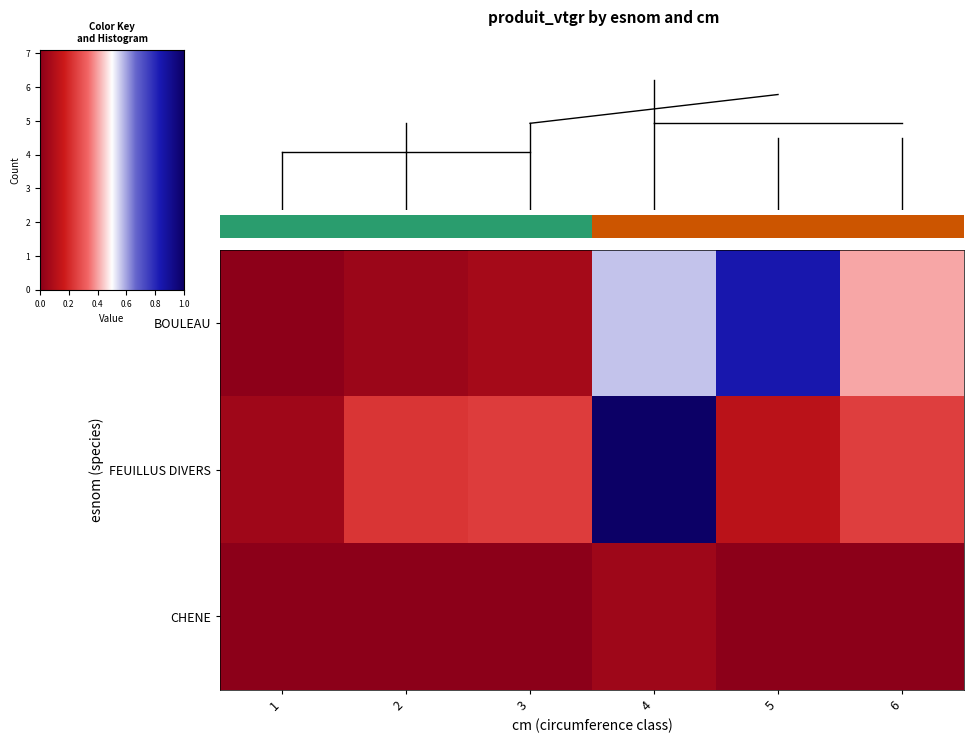

What is the spread (max minus min) of values at 5?

6.0